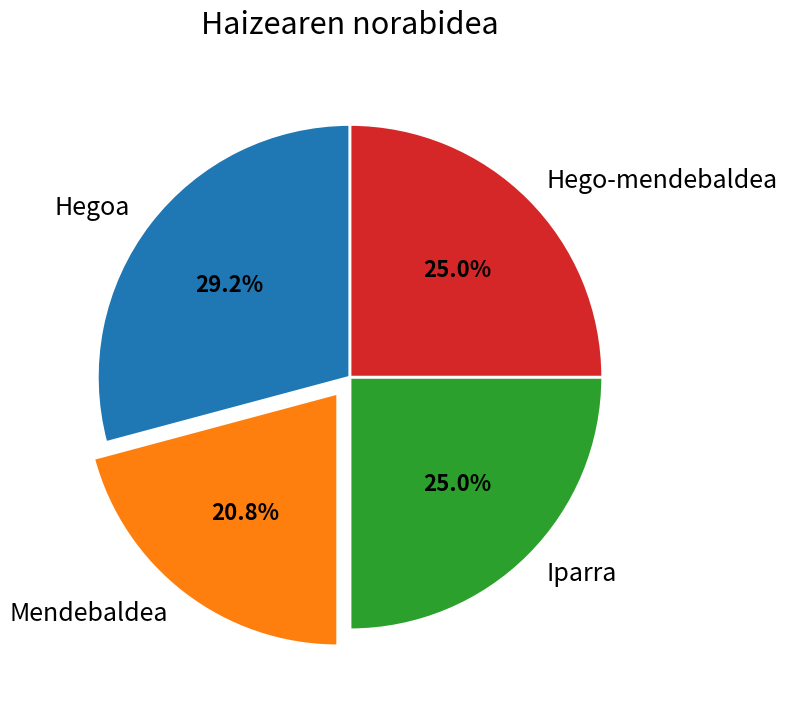

To the nearest percent, what portion does Hegoa represent?

29%